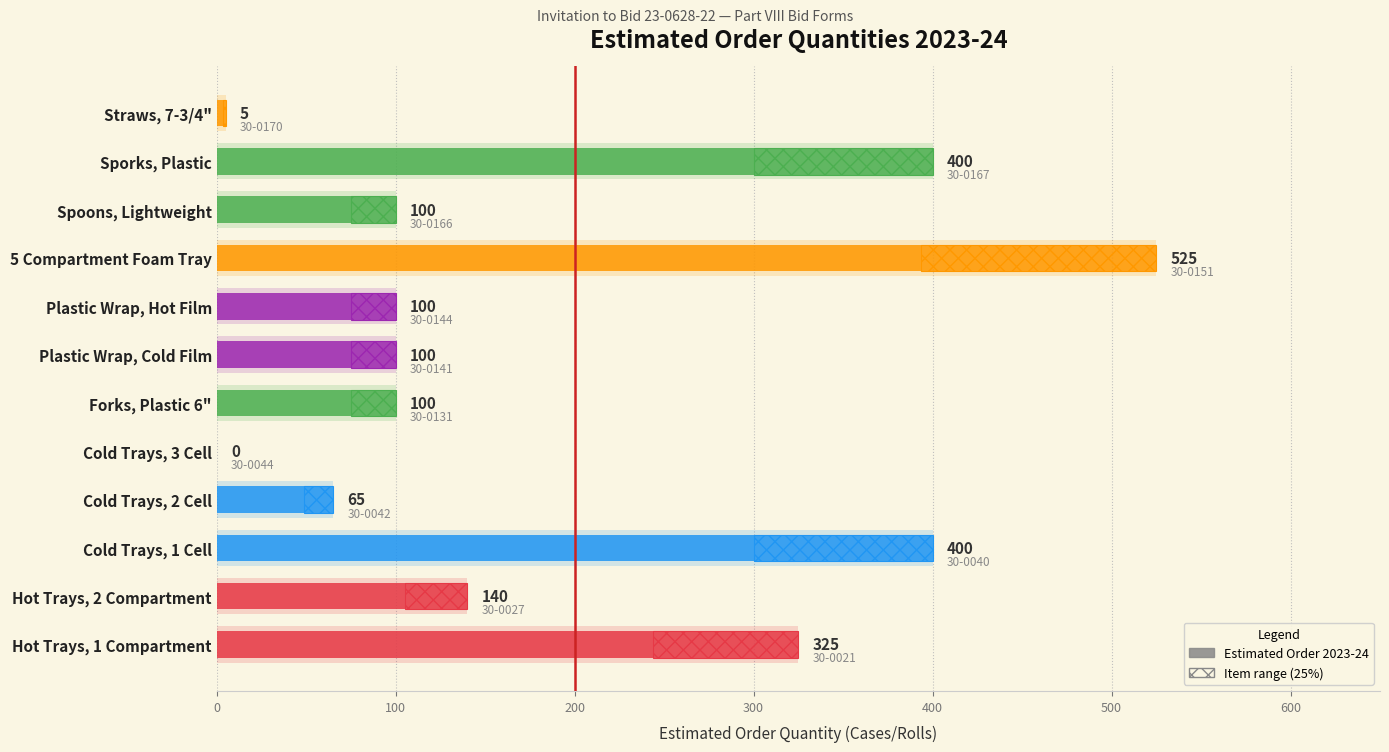

Rank the categories by value from highest to lowest.

5 Compartment Foam Tray, Cold Trays, 1 Cell, Sporks, Plastic, Hot Trays, 1 Compartment, Hot Trays, 2 Compartment, Forks, Plastic 6", Plastic Wrap, Cold Film, Plastic Wrap, Hot Film, Spoons, Lightweight, Cold Trays, 2 Cell, Straws, 7-3/4", Cold Trays, 3 Cell